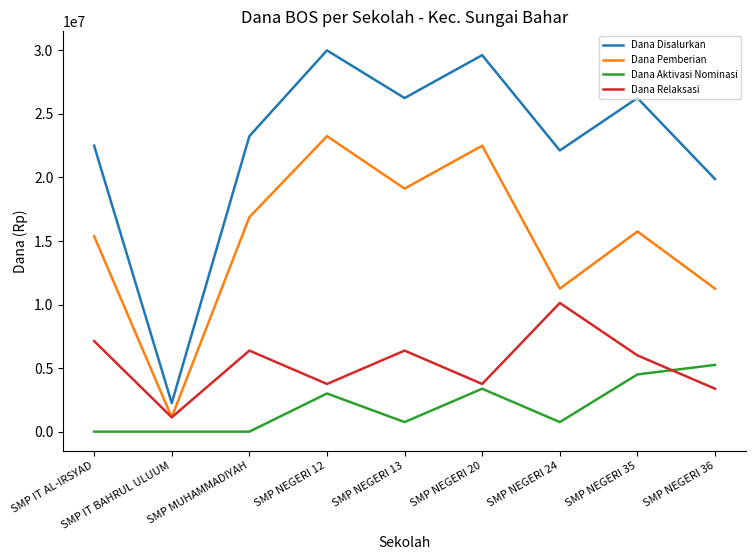

What is the average value of the Dana Pemberian series?

15166667